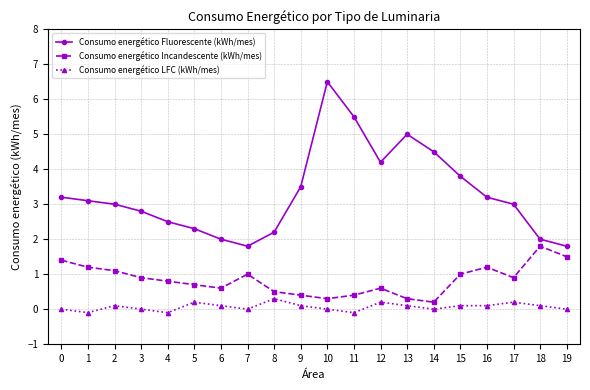

How many interior local valleys does the Consumo energético Incandescente (kWh/mes) series have?

4